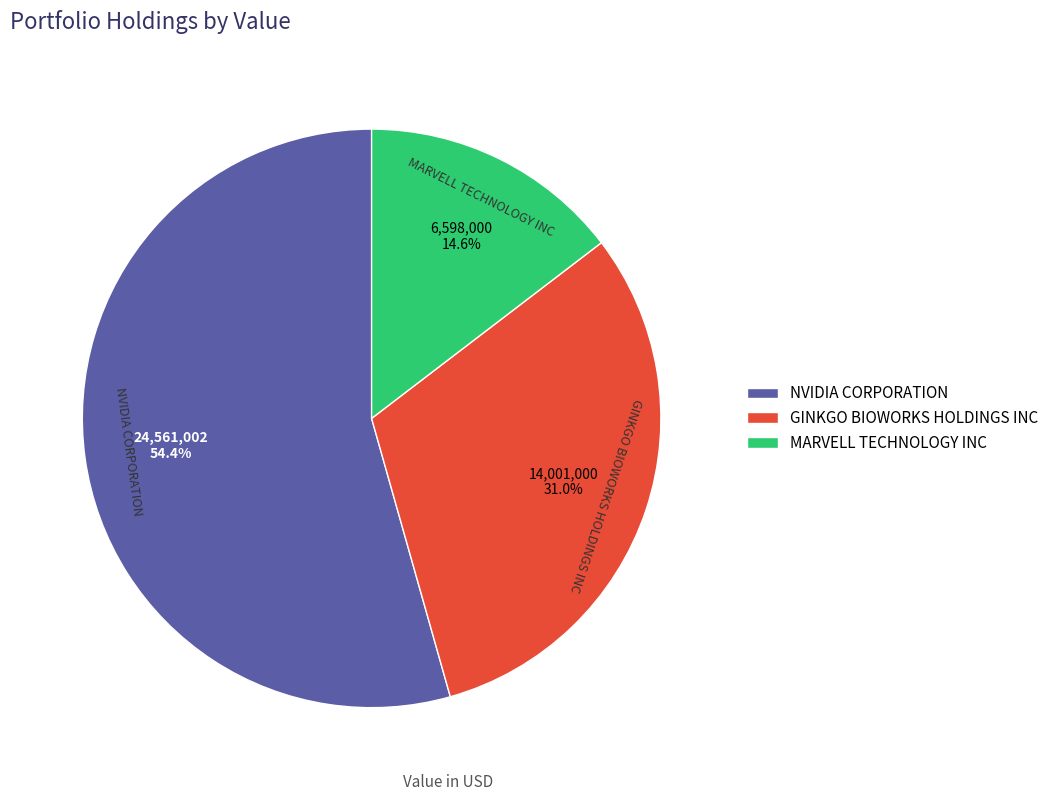

To the nearest percent, what is the average slice percentage?

33%